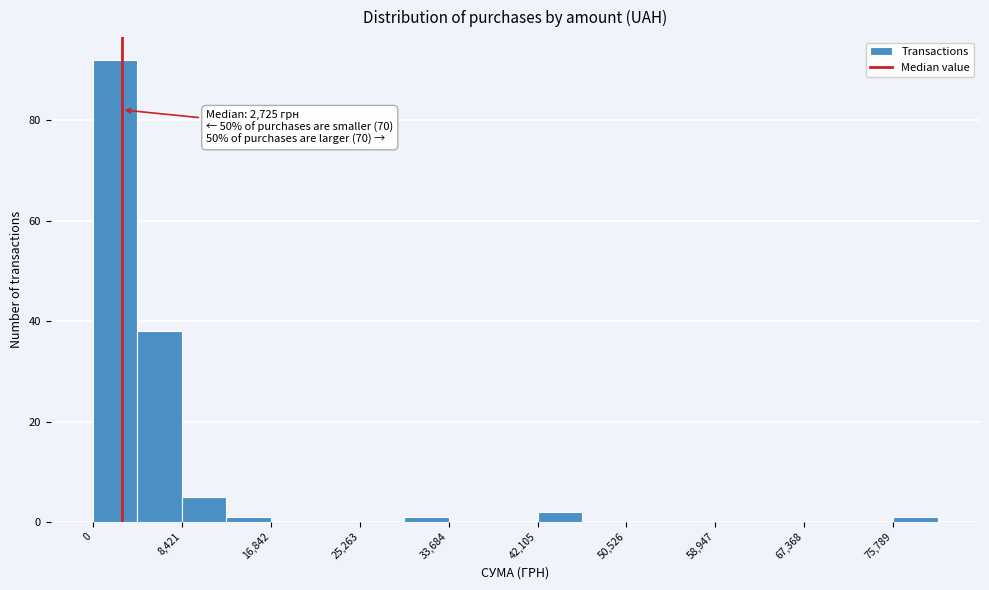

Which range on the x-axis has the tallest bar?

0 to 4000